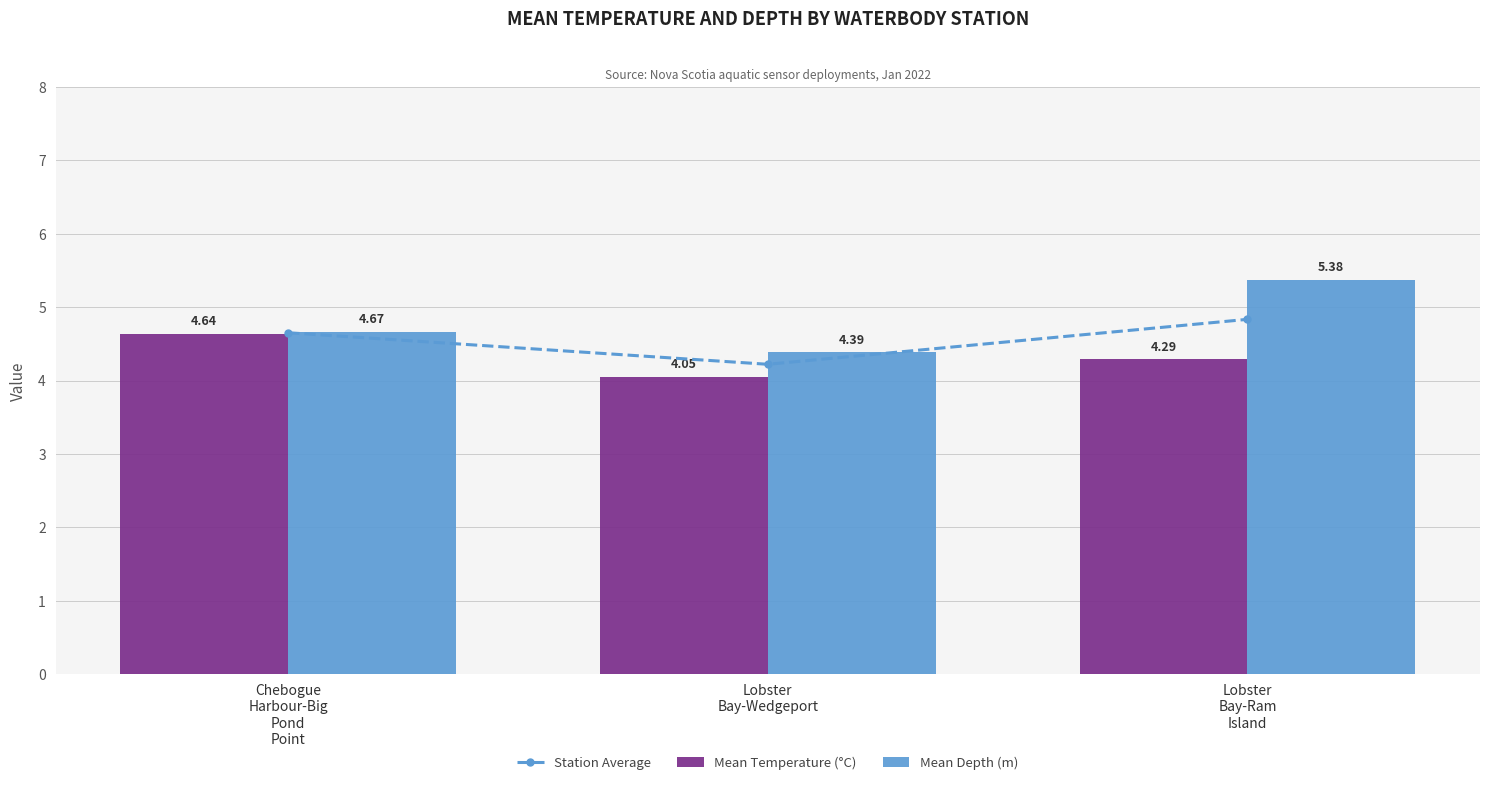

Which series has the largest total across all categories?

Mean Depth (m)